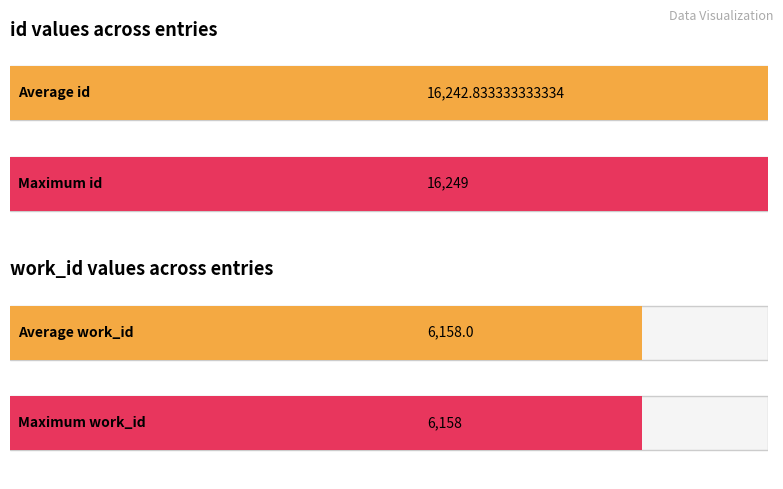

True or false: id has a value of 22754 at 2004-08-22.

False